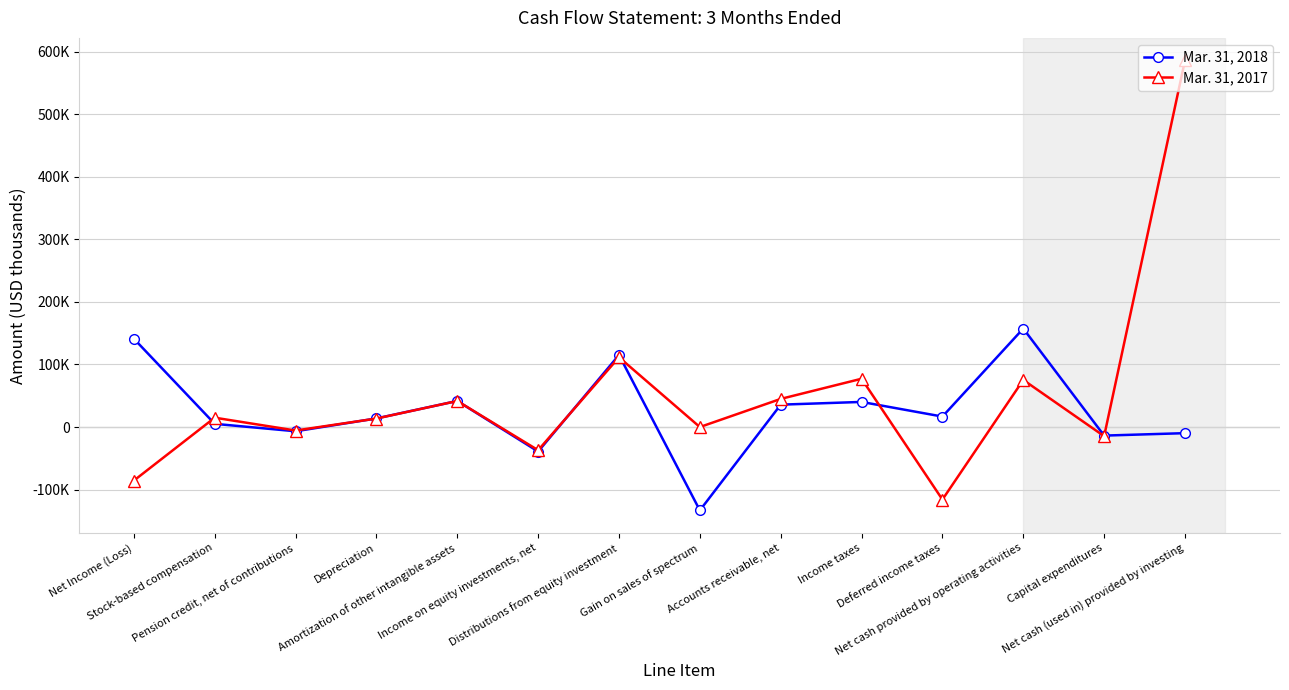

The Mar. 31, 2018 series shows -10115 at Pension credit, net of contributions. True or false?

False